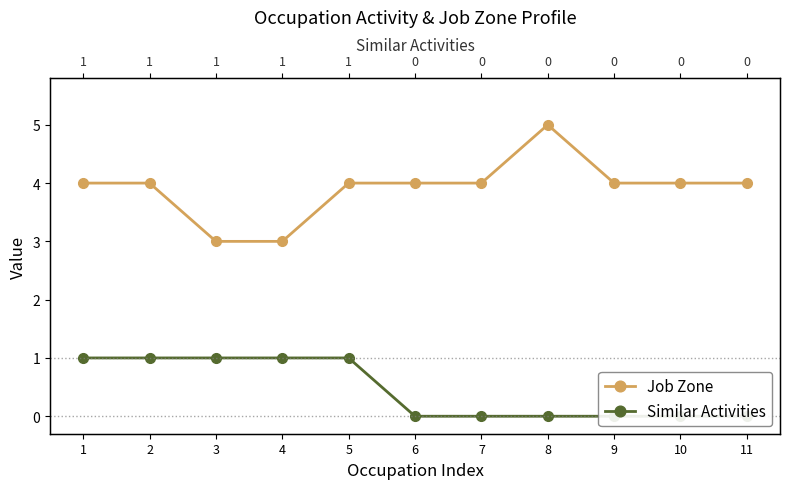

True or false: Similar Activities and Job Zone cross at least once.

False